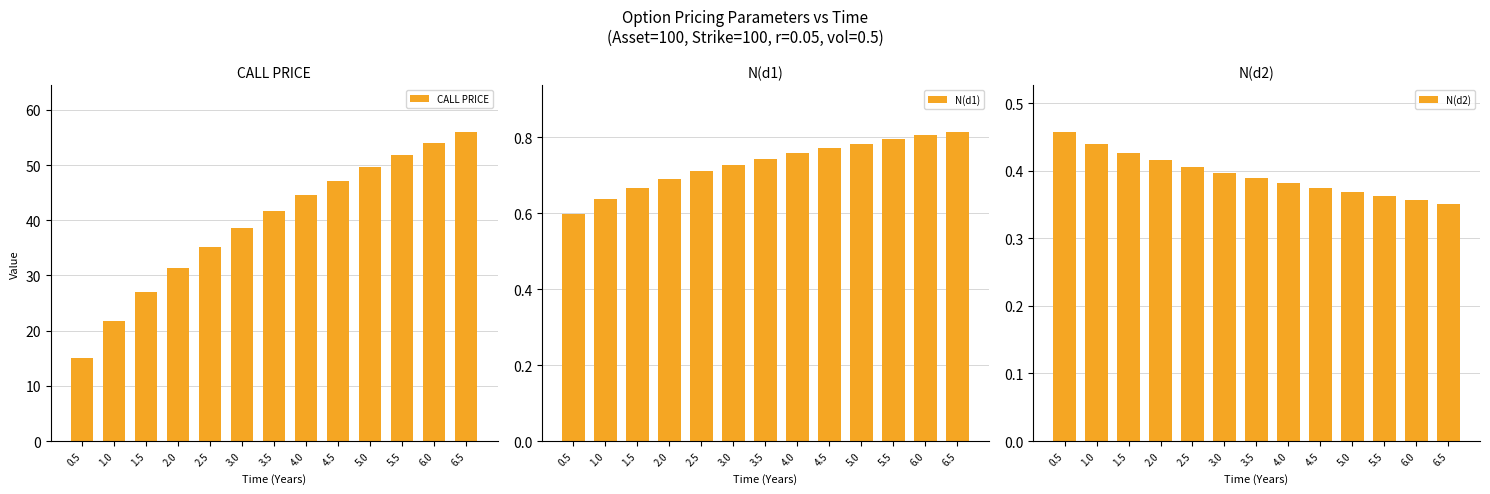

What is the value of the N(d1) bar at the 10th from the left?

0.8